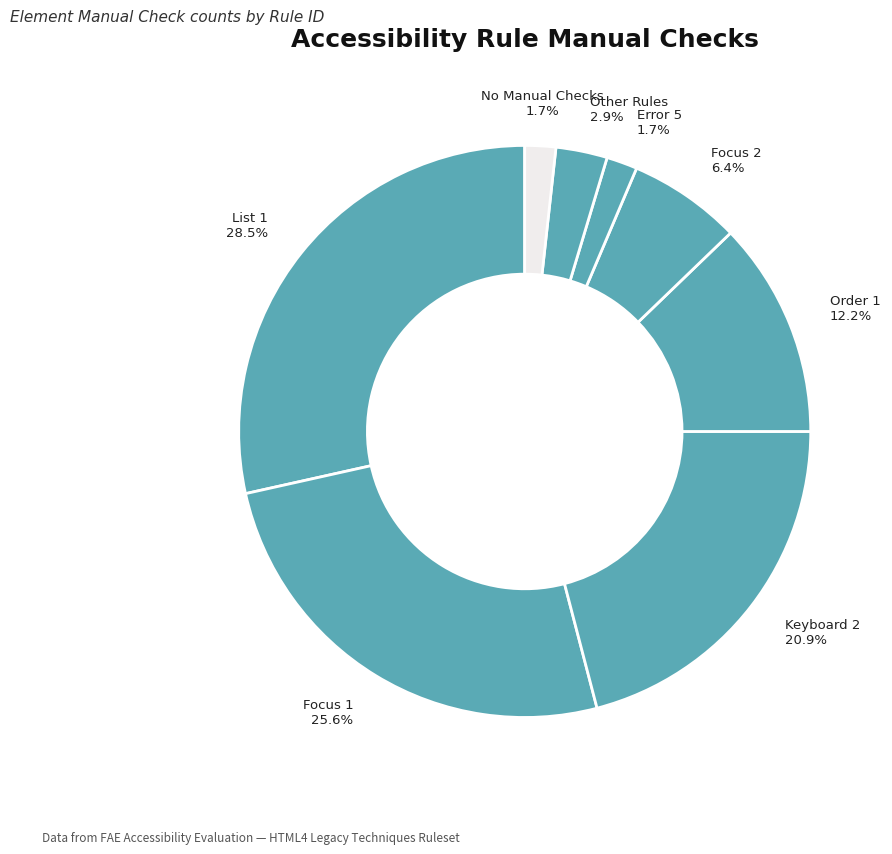

How many slices are in this pie chart?

8